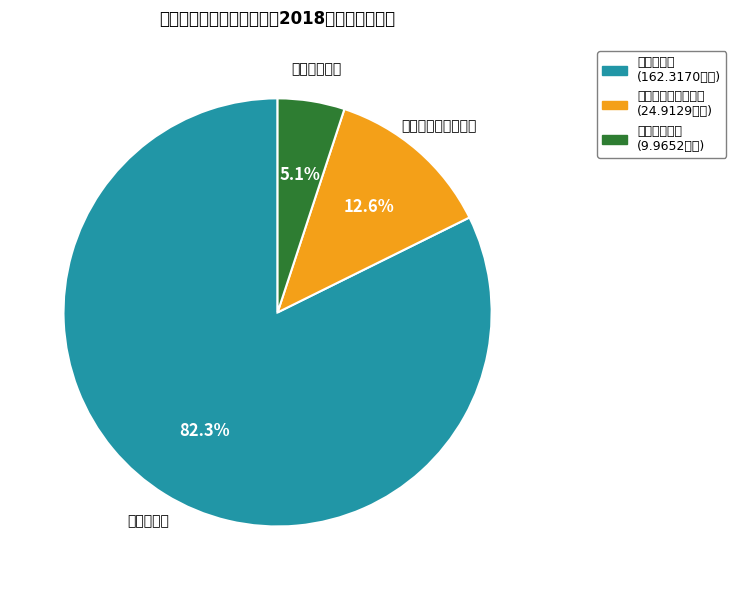

The 住房保障支出 slice represents 13% of the pie. True or false?

False